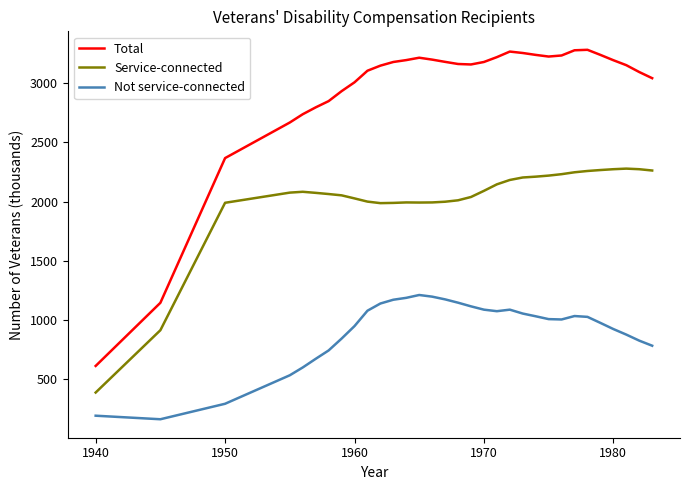

What is the minimum value shown in the chart?

159